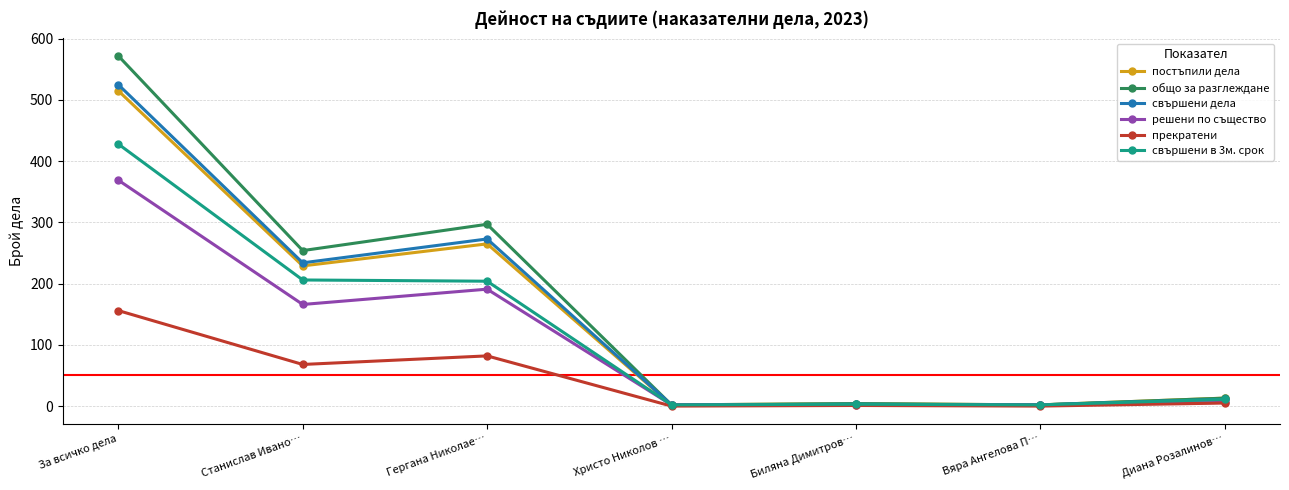

At how many categories does at least one series exceed 452?

1